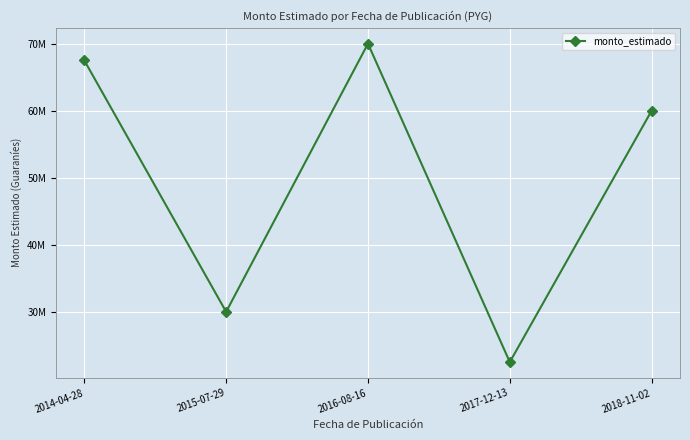

Rank the categories by value from highest to lowest.

2016-08-16, 2014-04-28, 2018-11-02, 2015-07-29, 2017-12-13